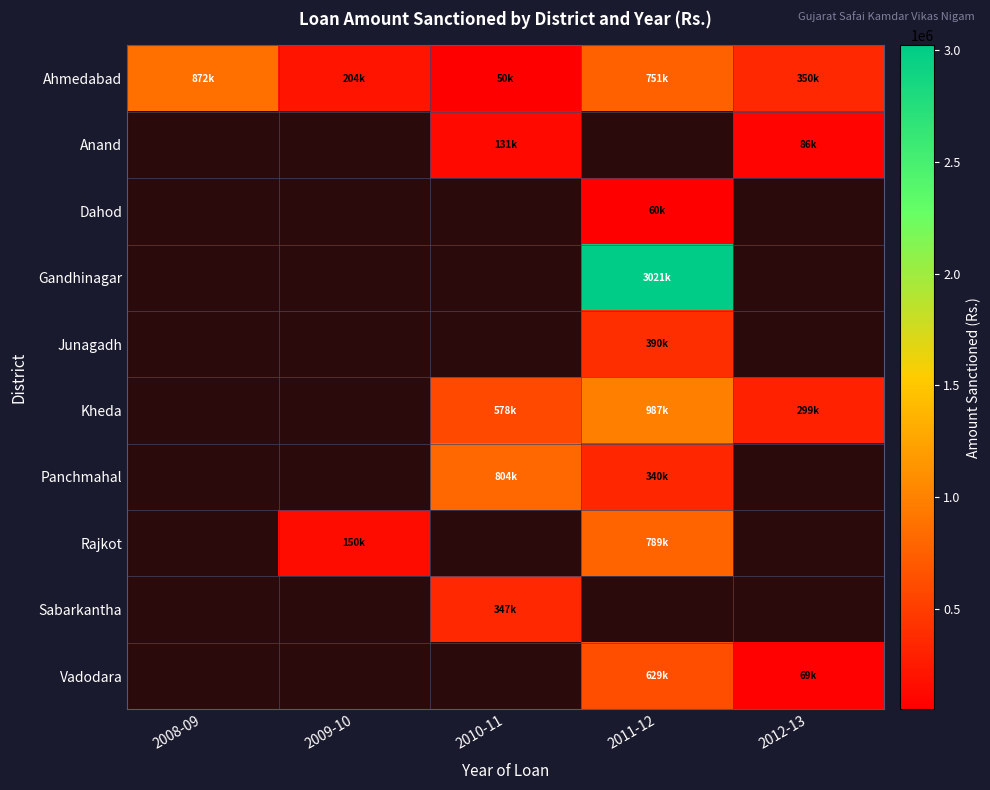

How many positive values does the Gandhinagar series have?

1